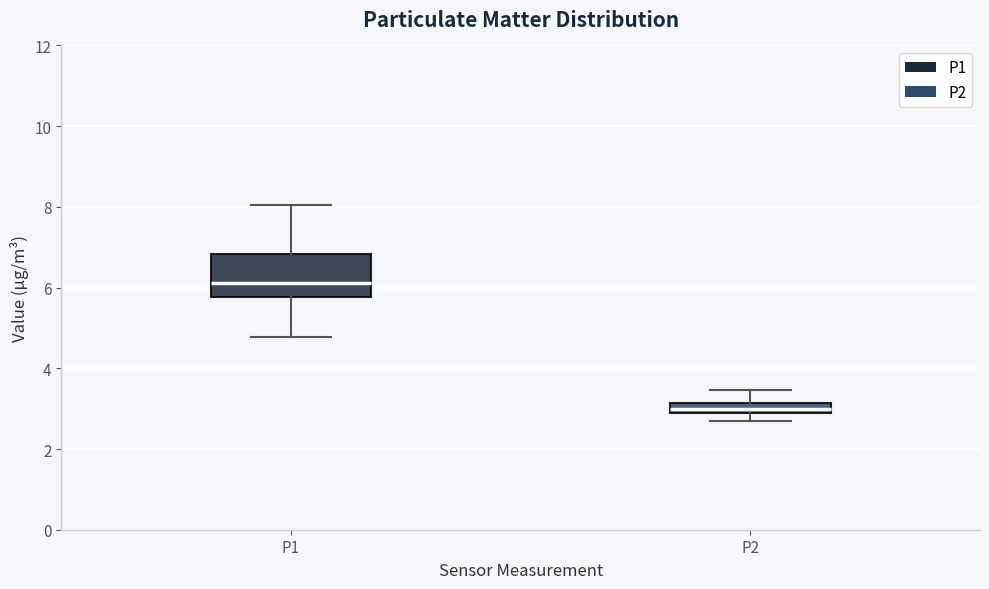

Which box has the lowest median line?

P2